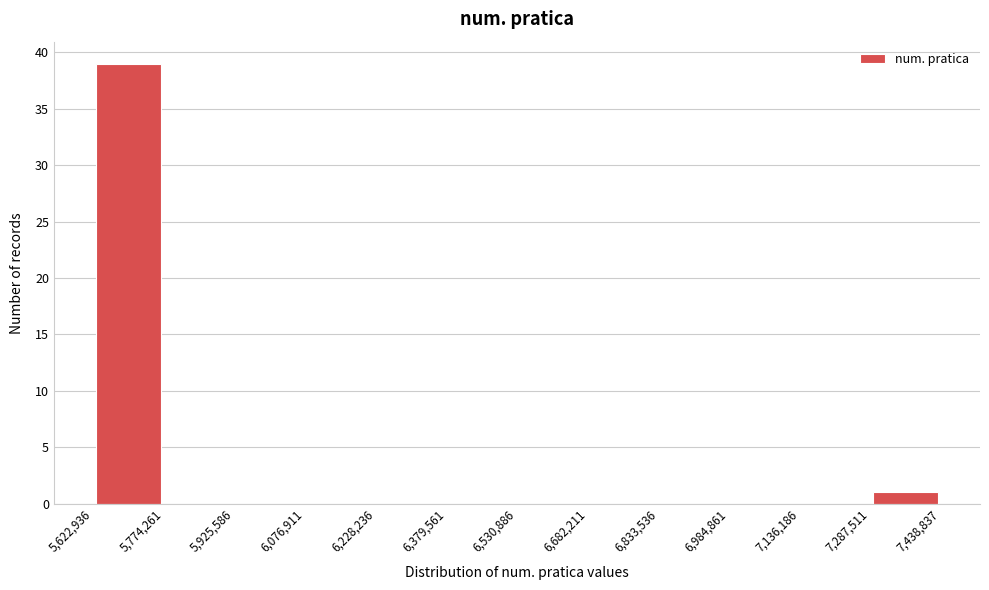

How tall is the bar that spans 5,622,936 to 5,774,261 on the x-axis? The values are not printed on the chart, so give them approximately, as read against the axis.

39